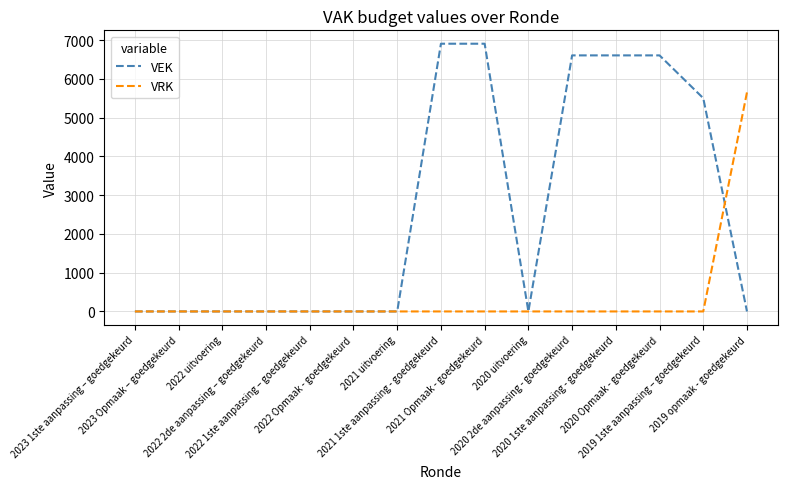

True or false: VRK and VEK intersect in this chart.

True